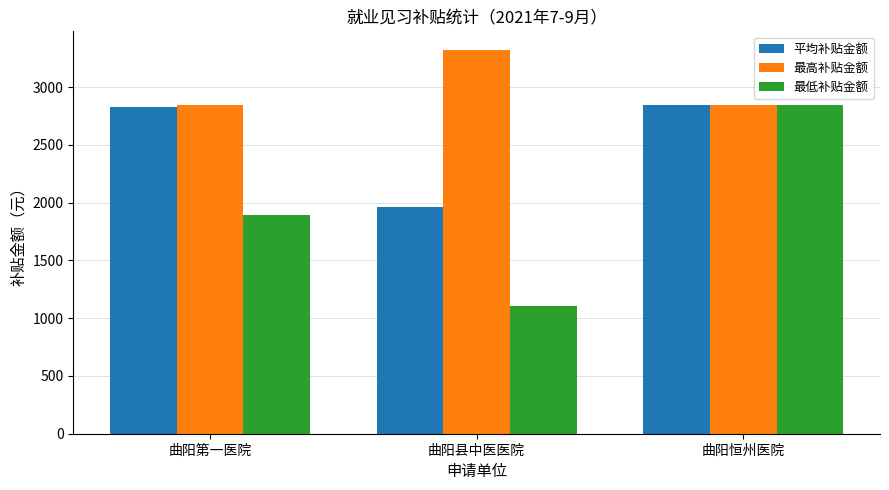

Which series has the largest range (max minus min)?

最低补贴金额